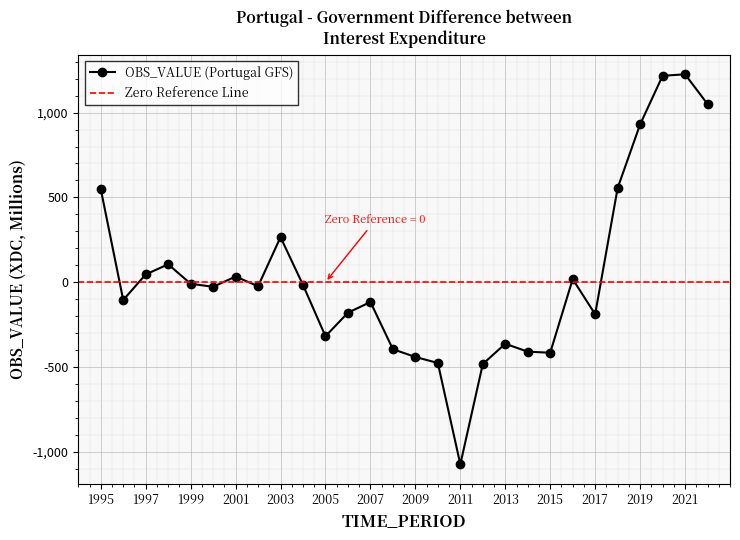

At which category does the chart reach its peak across all series?

2021